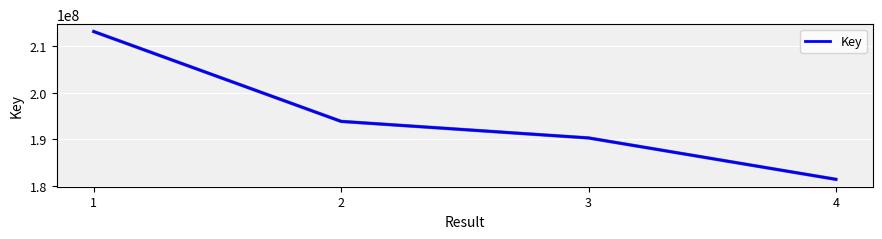

What is the sum of the values at 4 and 3?

371737456